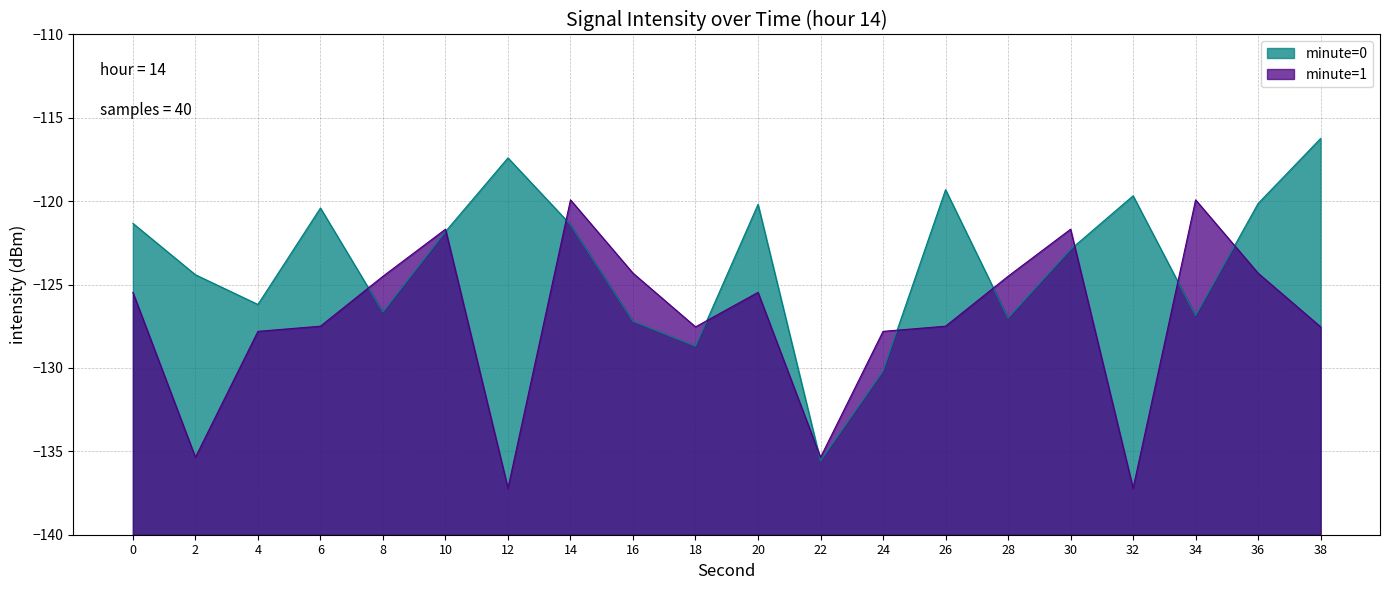

At which category does the chart reach its minimum across all series?

22